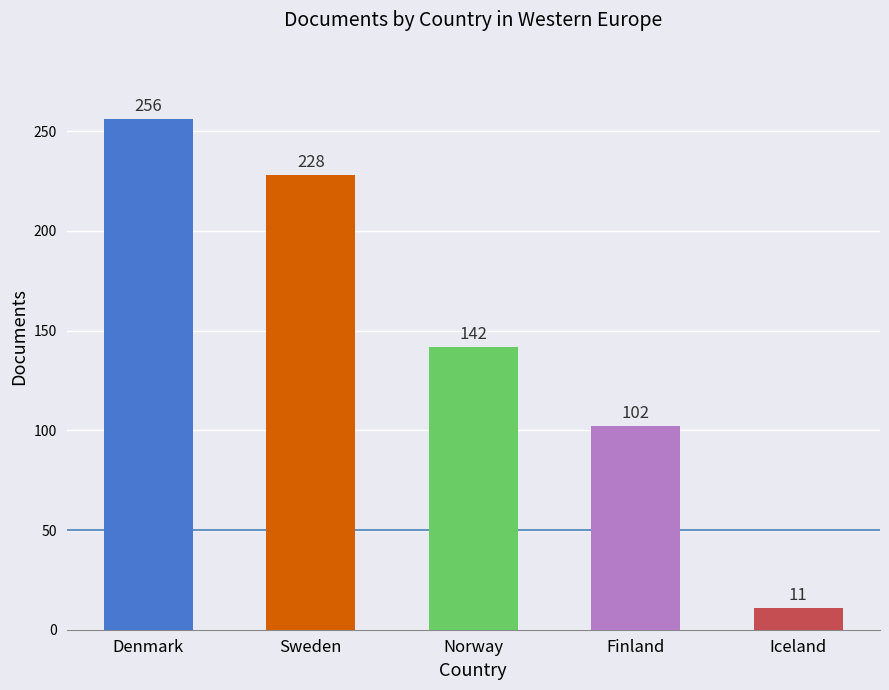

Reading left to right, what are all the values shown in this chart?

Denmark=256	Sweden=228	Norway=142	Finland=102	Iceland=11